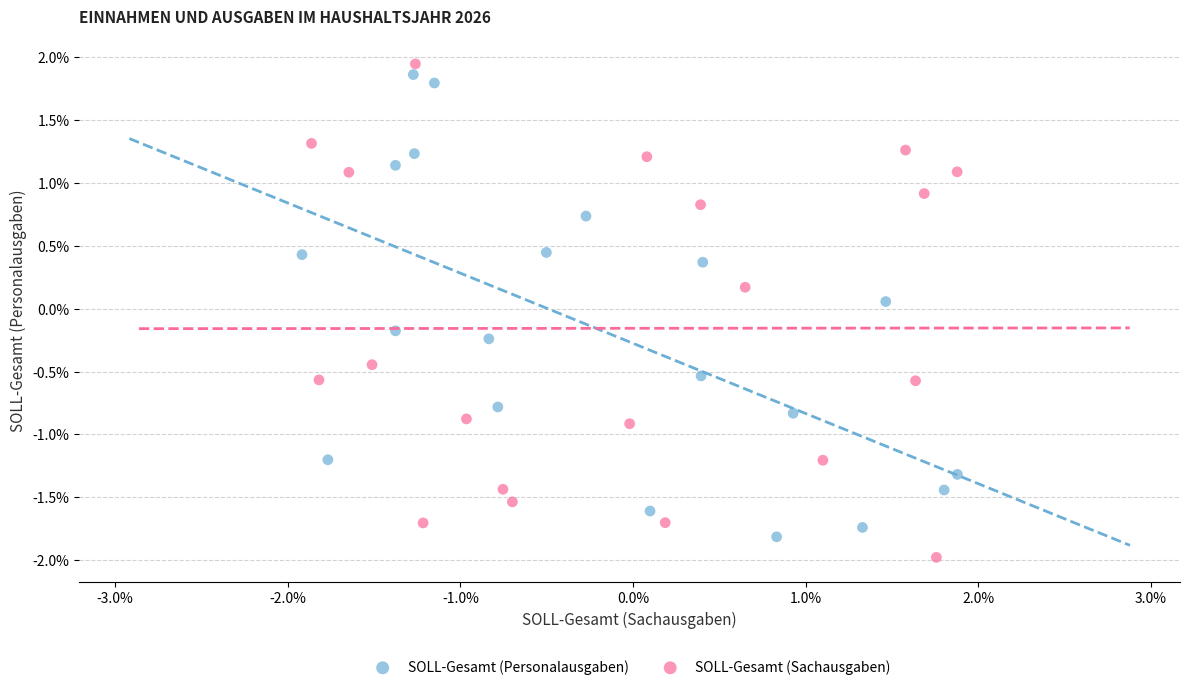

Which series reaches the minimum Y coordinate?

SOLL-Gesamt (Sachausgaben)